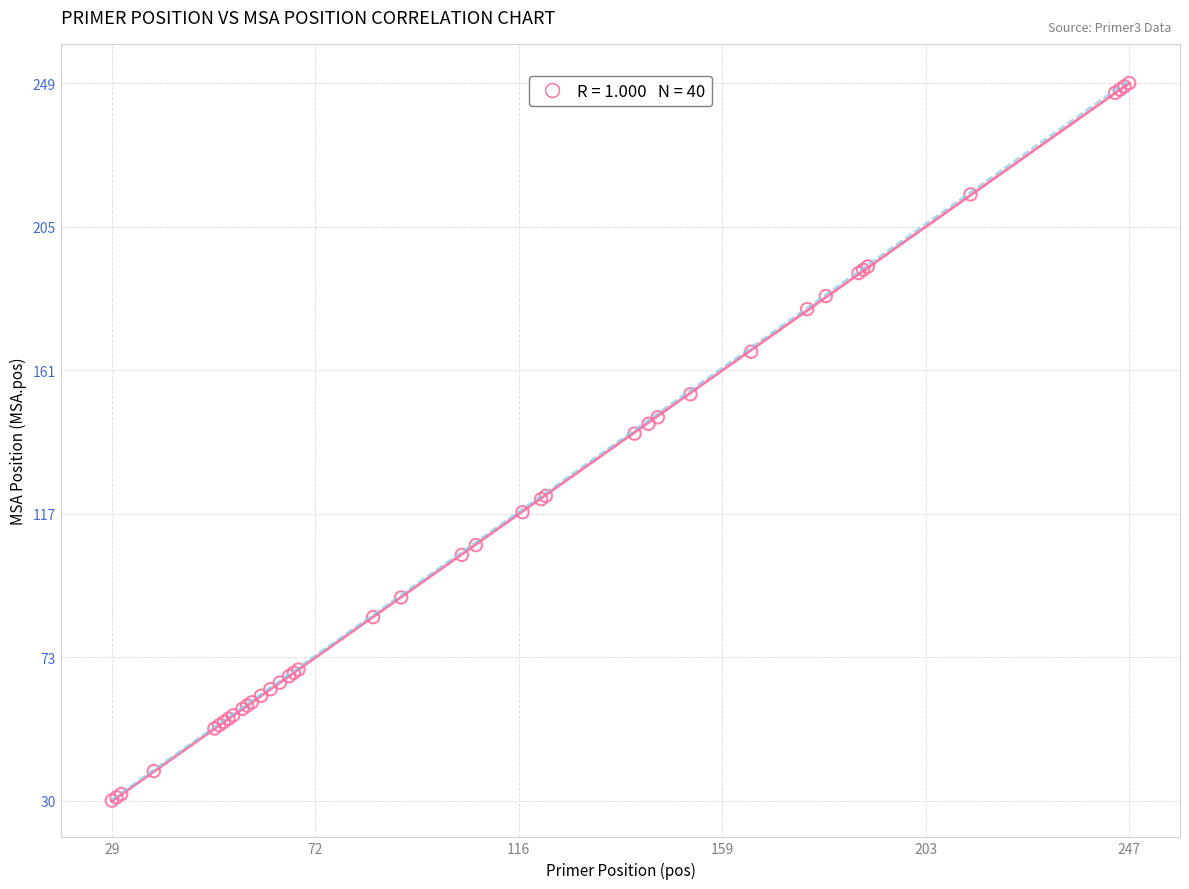

What Y value in the scatter plot is closest to 139?

142